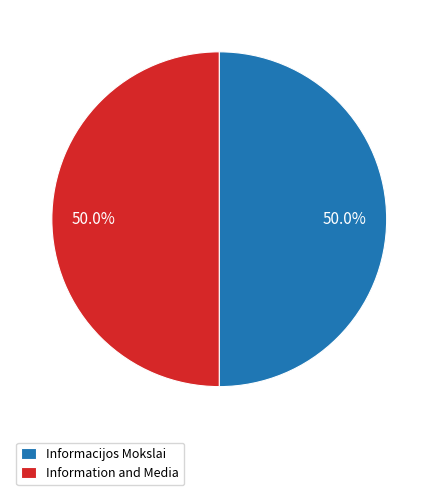

Count the number of slices in the pie.

2